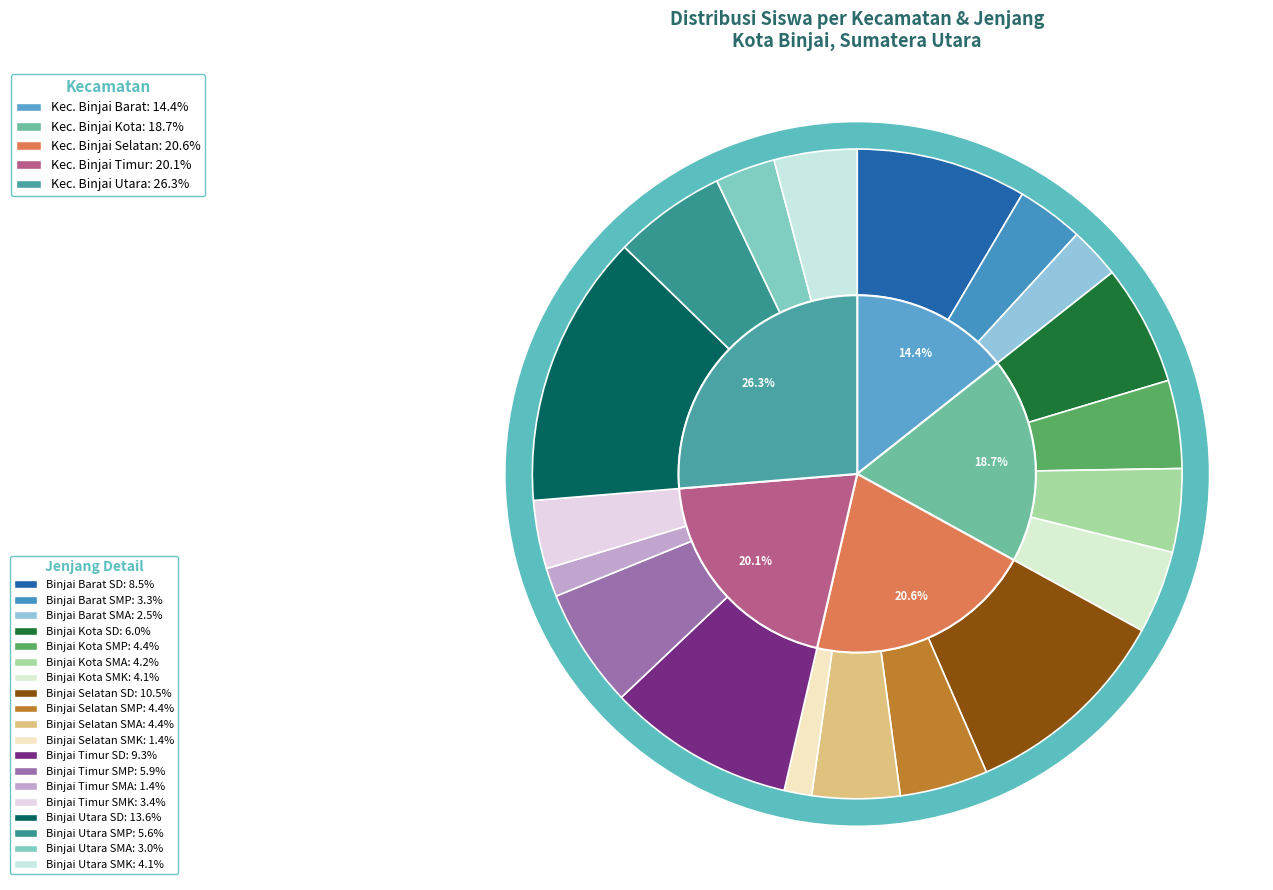

Count the number of slices in the pie.

19